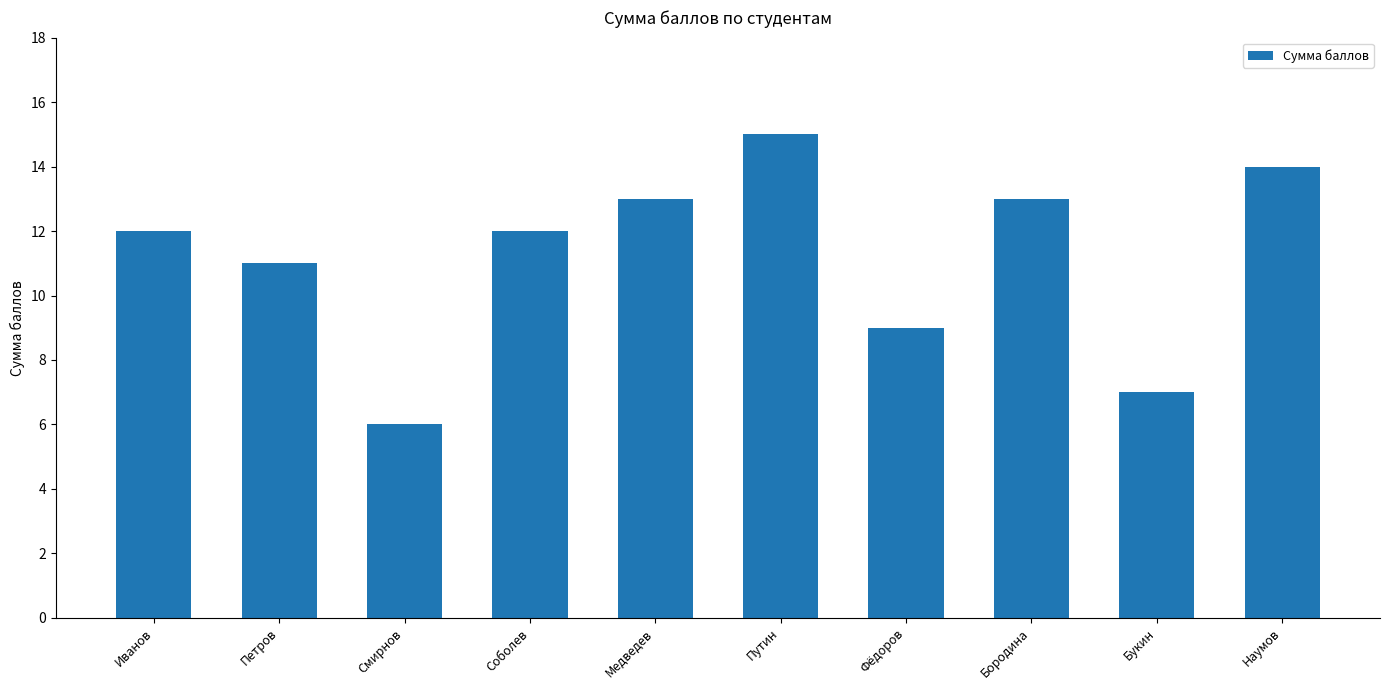

What is the sum of the values at Букин and Бородина?

20